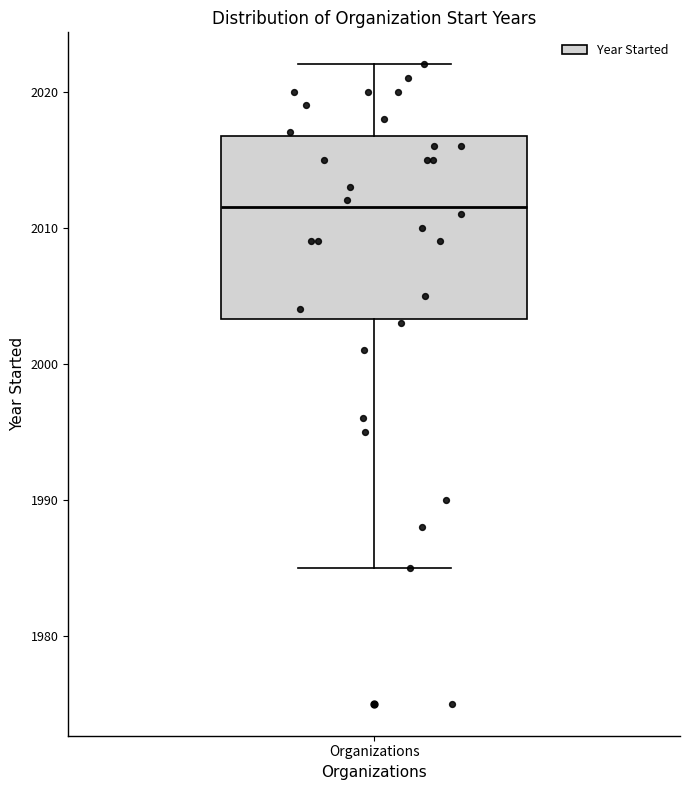

Read this box plot against the y-axis: the position of the median line, the range covered by the box, and the ends of both whiskers. The values are not printed on the chart, so give them approximately, as read against the axis.

median 2012, box 2003 to 2017, whiskers 1985 to 2022